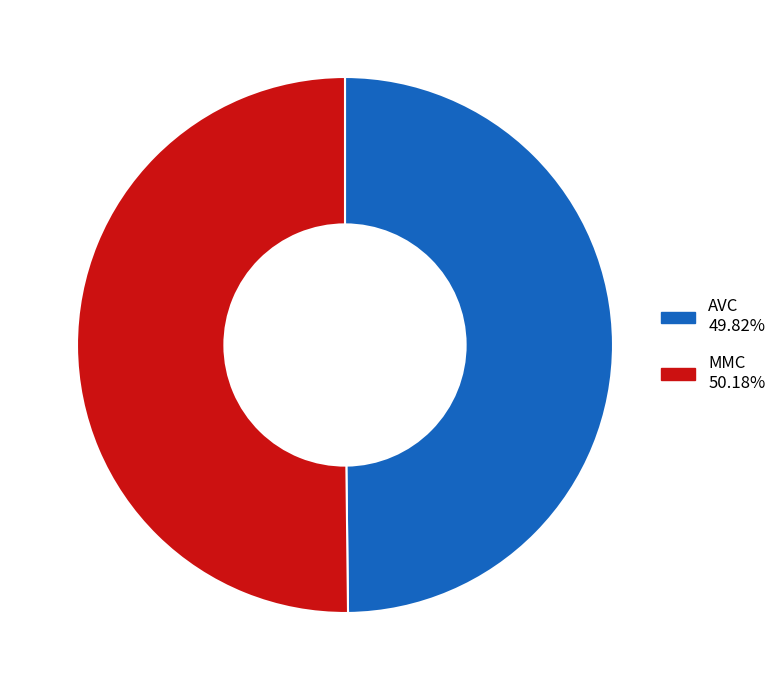

What is the ratio of the value at MMC to the value at AVC?

1.0